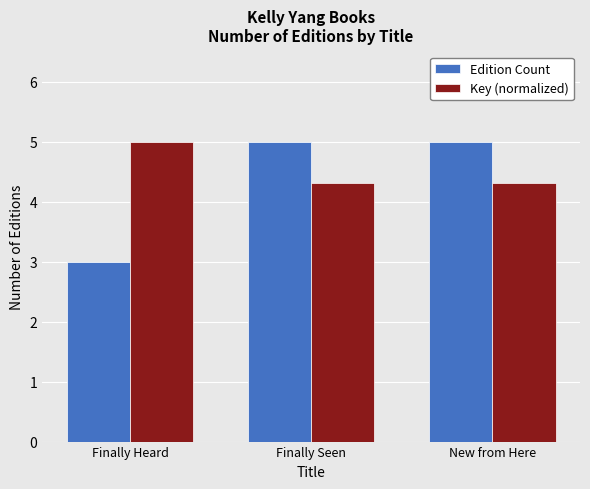

How many bars are there in each group?

2